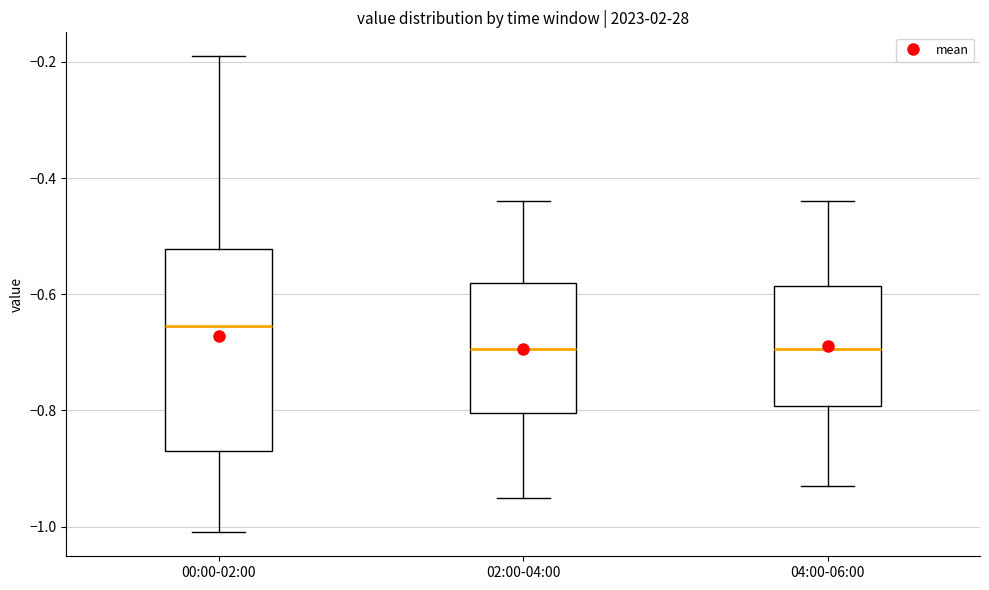

Which box is the tallest, from its lower edge to its upper edge?

00:00-02:00